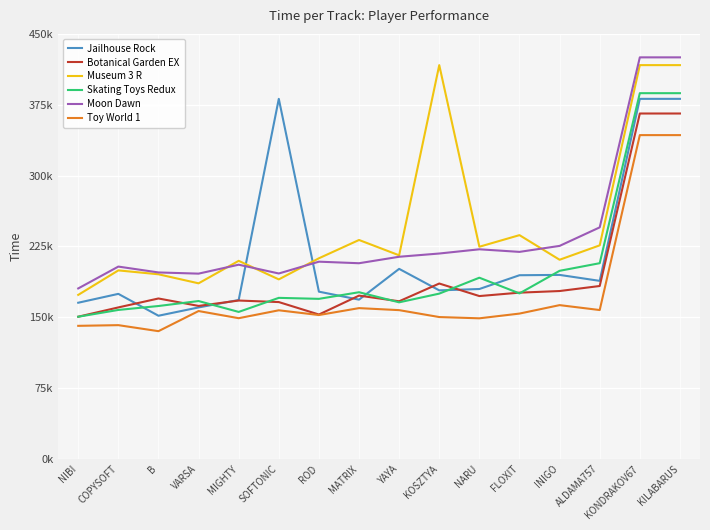

At which label does Botanical Garden EX first exceed 172427?

MATRIX